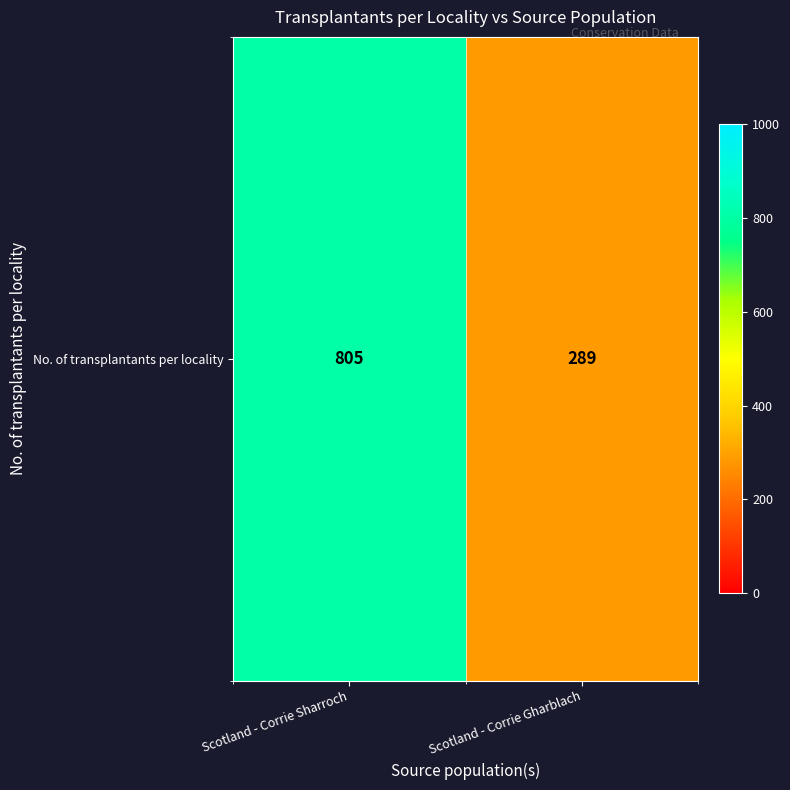

What is the difference between the values at Scotland - Corrie Sharroch and Scotland - Corrie Gharblach?

516